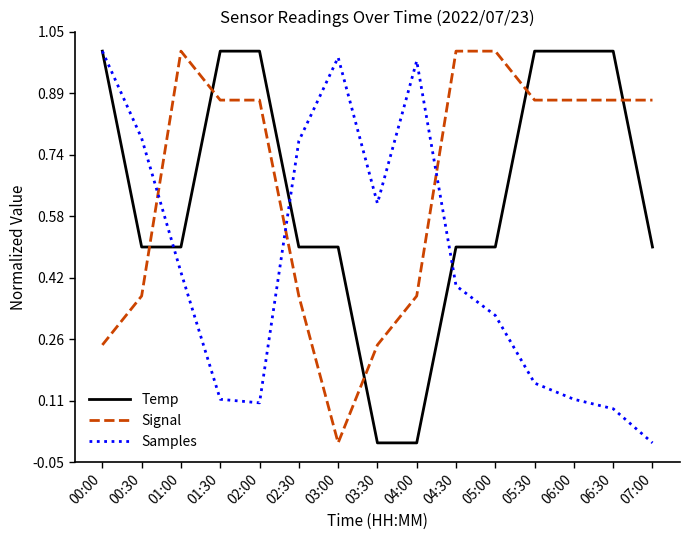

True or false: Signal and Temp cross at least once.

True